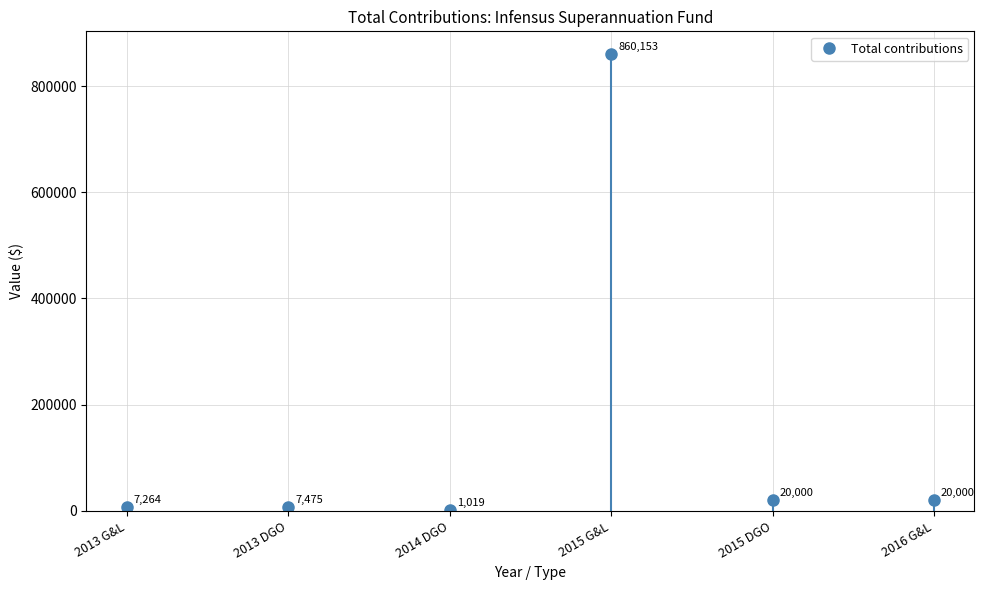

What is the greatest value displayed?

860152.8